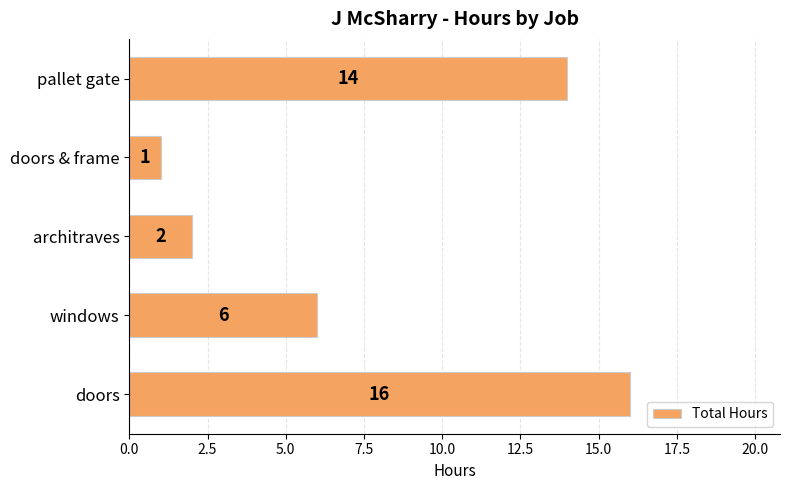

Does the chart contain any negative values?

No